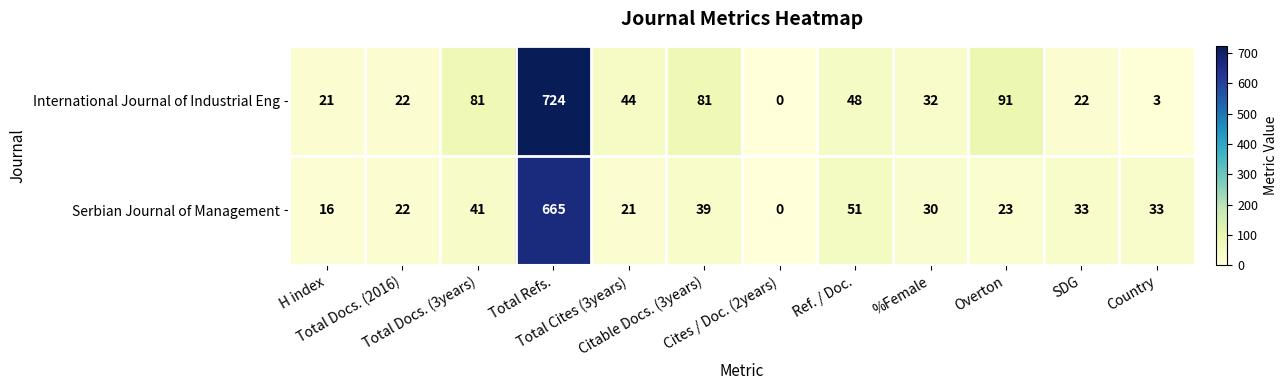

List the series in order of their overall mean, highest first.

International Journal of Industrial Eng, Serbian Journal of Management